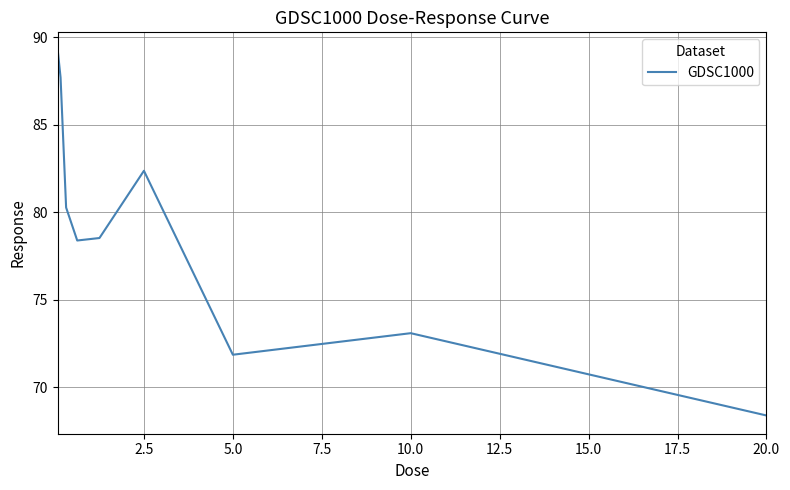

What is the greatest value displayed?

89.2